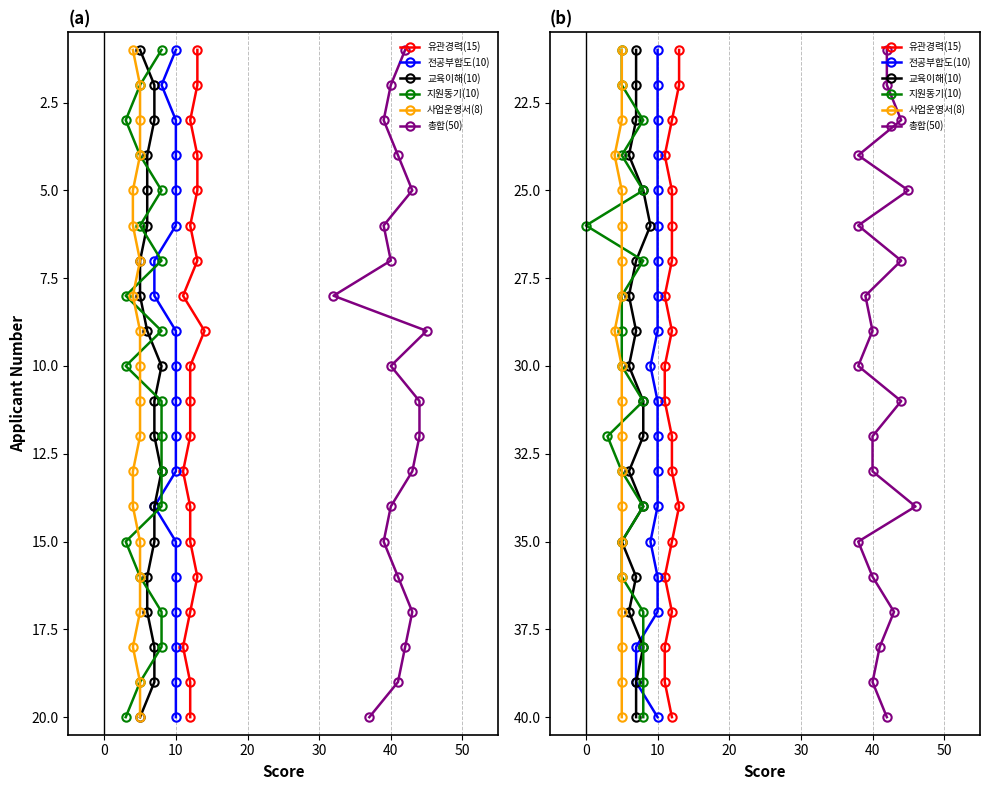

True or false: 사업운영서(8) has more than 2 points higher than both neighbors.

False